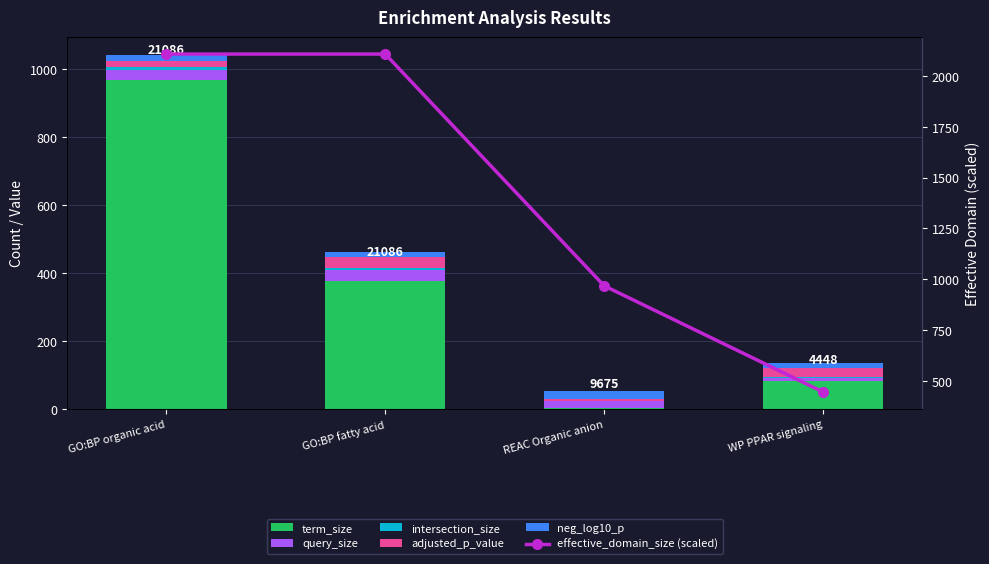

What are all the series names shown in the legend?

term_size, query_size, intersection_size, adjusted_p_value, neg_log10_p, effective_domain_size (scaled)